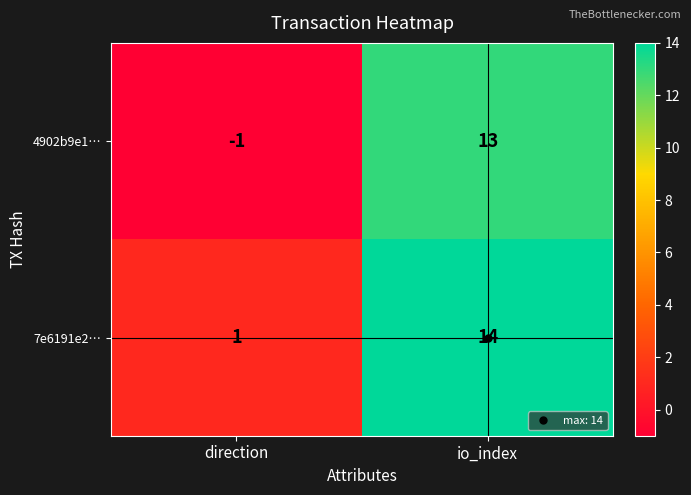

Count the number of data series in this chart.

2